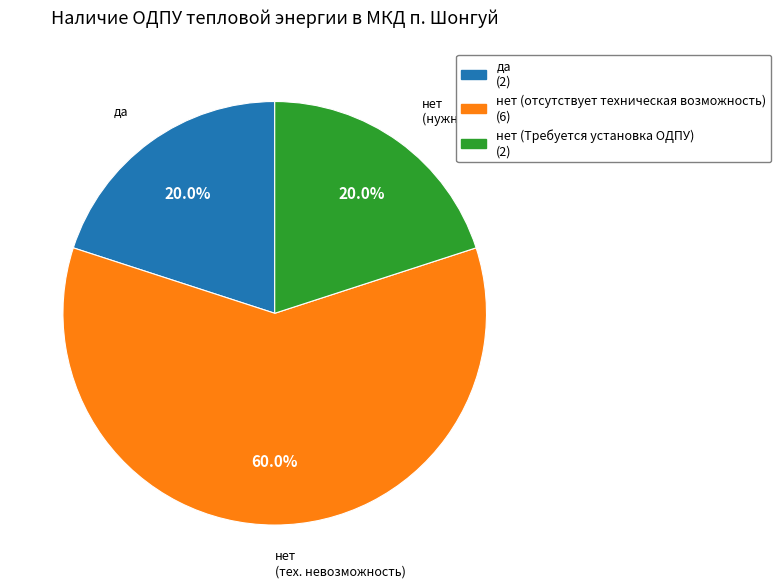

How many segments does this pie chart have?

3